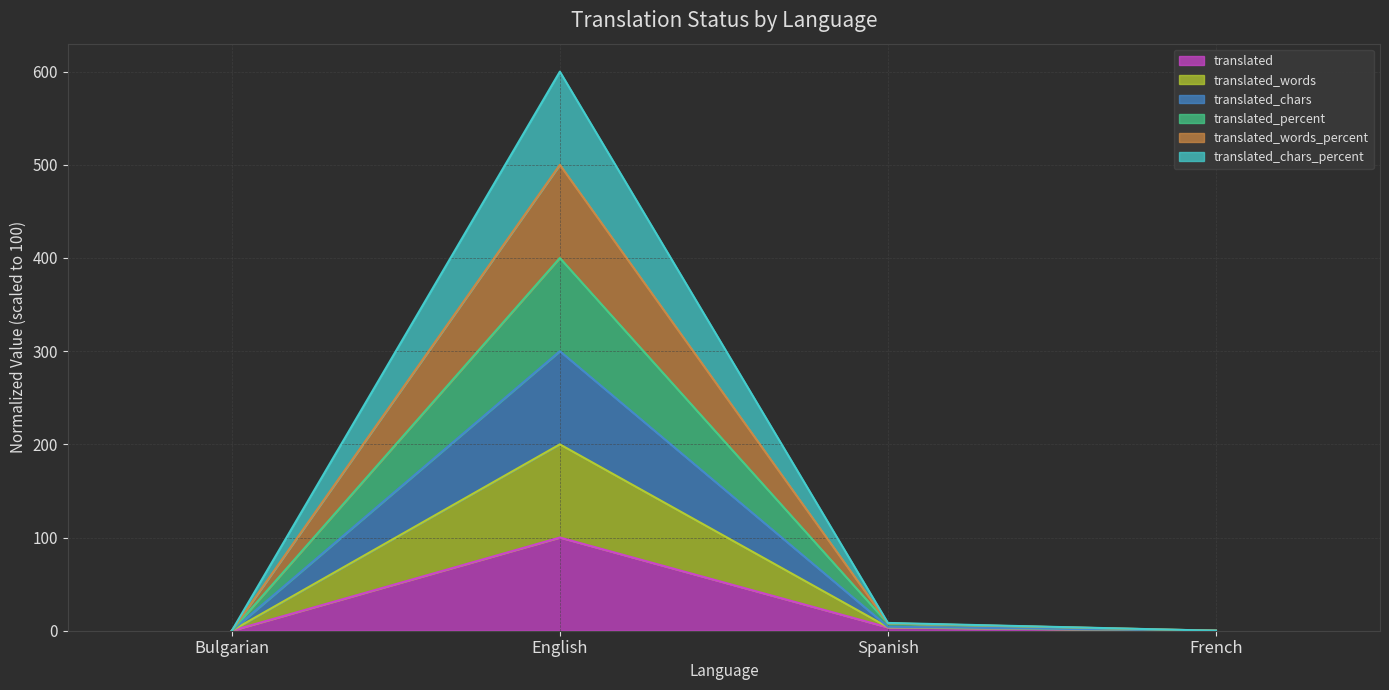

At which category is the sum across all series the highest?

English